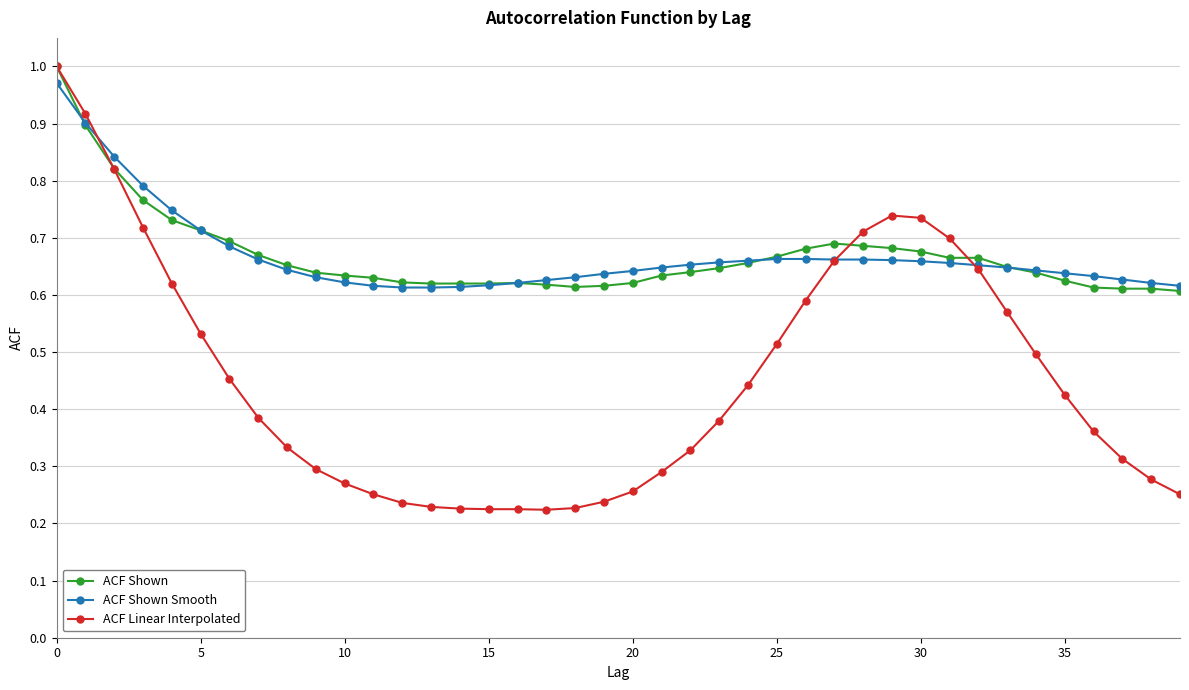

Which series has the widest spread of values?

ACF Linear Interpolated